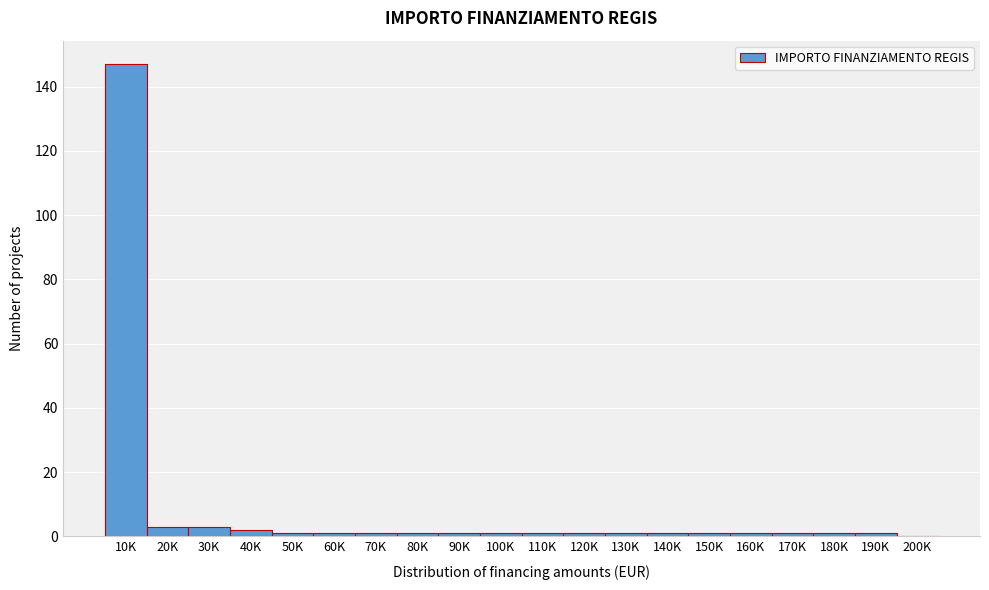

Reading right to left, transcribe all the data shown in this chart.

200K=0	190K=1	180K=1	170K=1	160K=1	150K=1	140K=1	130K=1	120K=1	110K=1	100K=1	90K=1	80K=1	70K=1	60K=1	50K=1	40K=2	30K=3	20K=3	10K=147